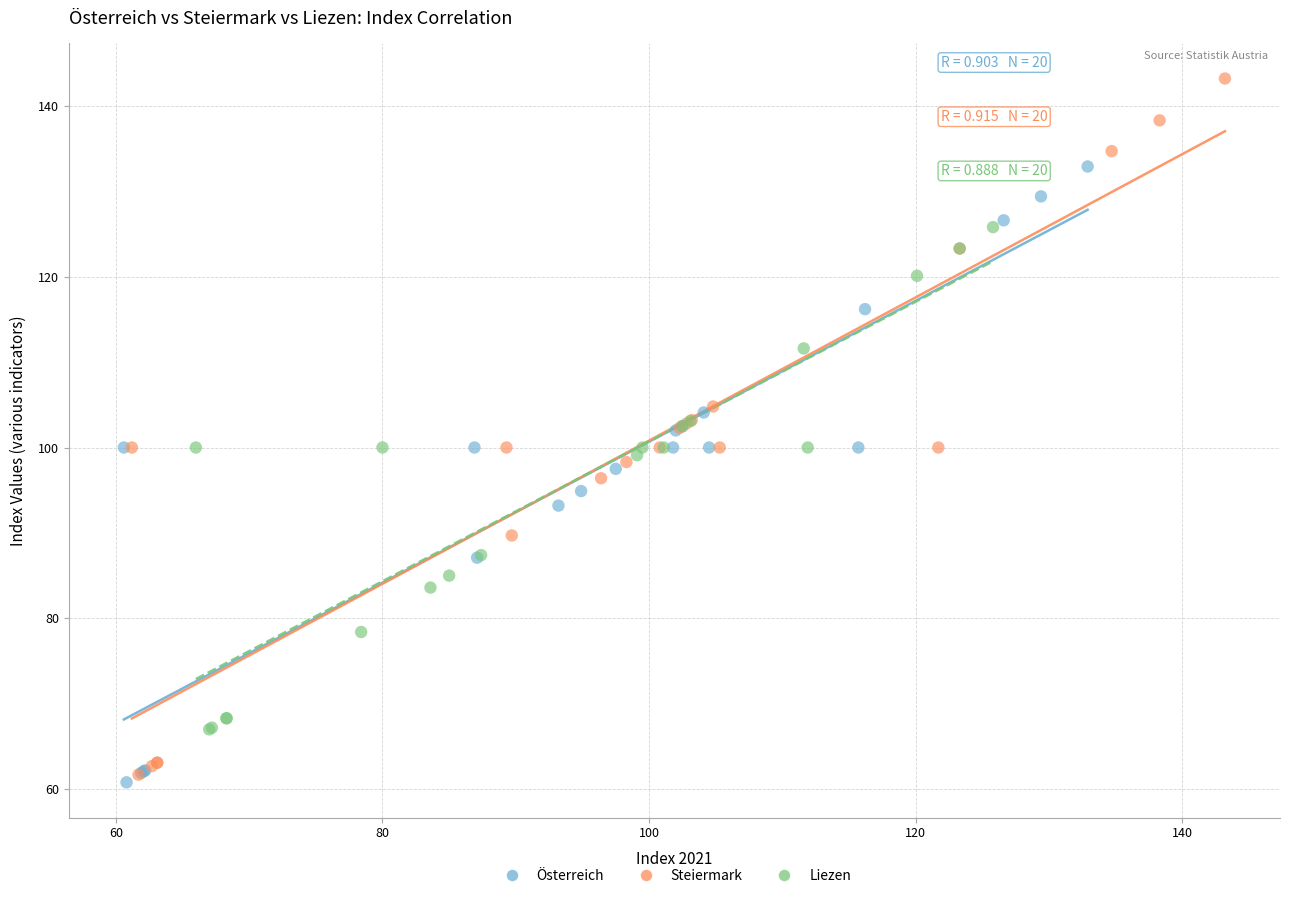

Which series has the largest Y range (max minus min)?

Steiermark